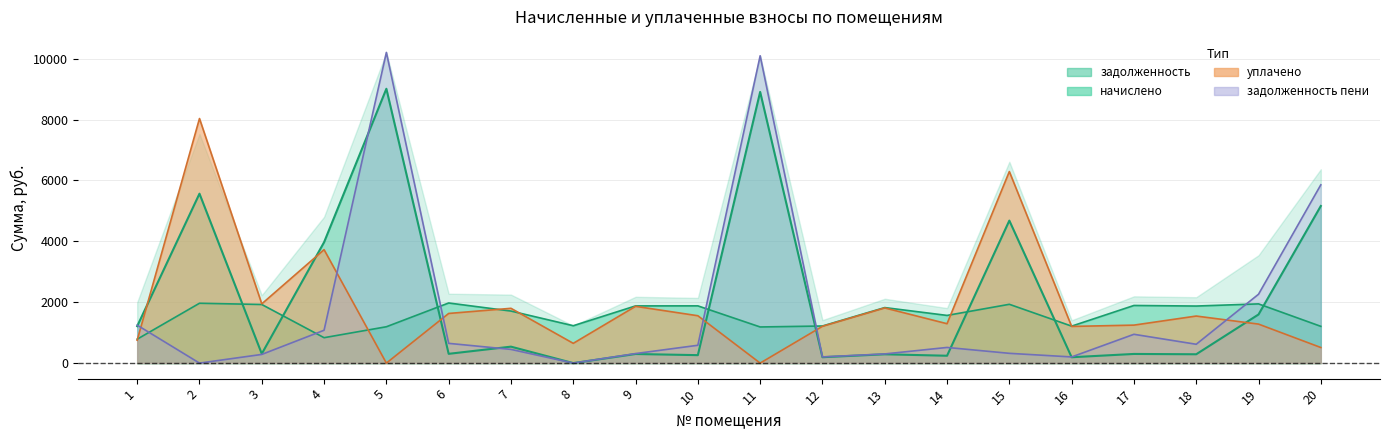

At how many categories does at least one series exceed 9786?

2